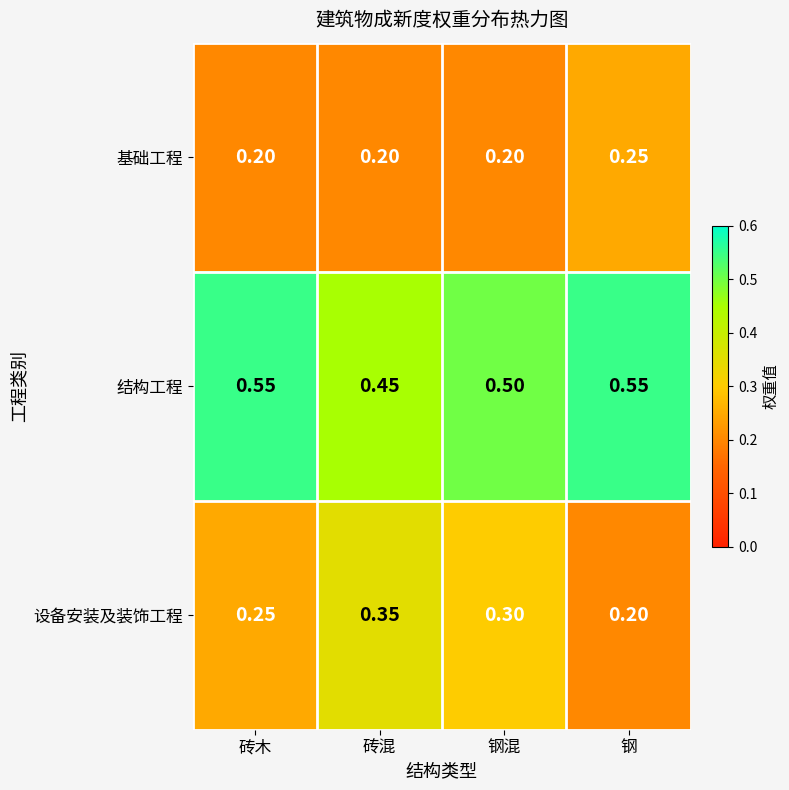

List the series in order of their overall mean, lowest first.

基础工程, 设备安装及装饰工程, 结构工程